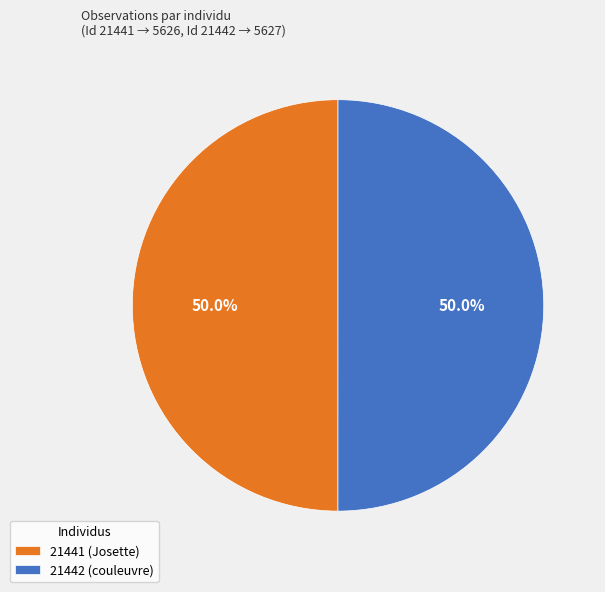

Combined, do 21442 (couleuvre) and 21441 (Josette) account for over 50%?

Yes